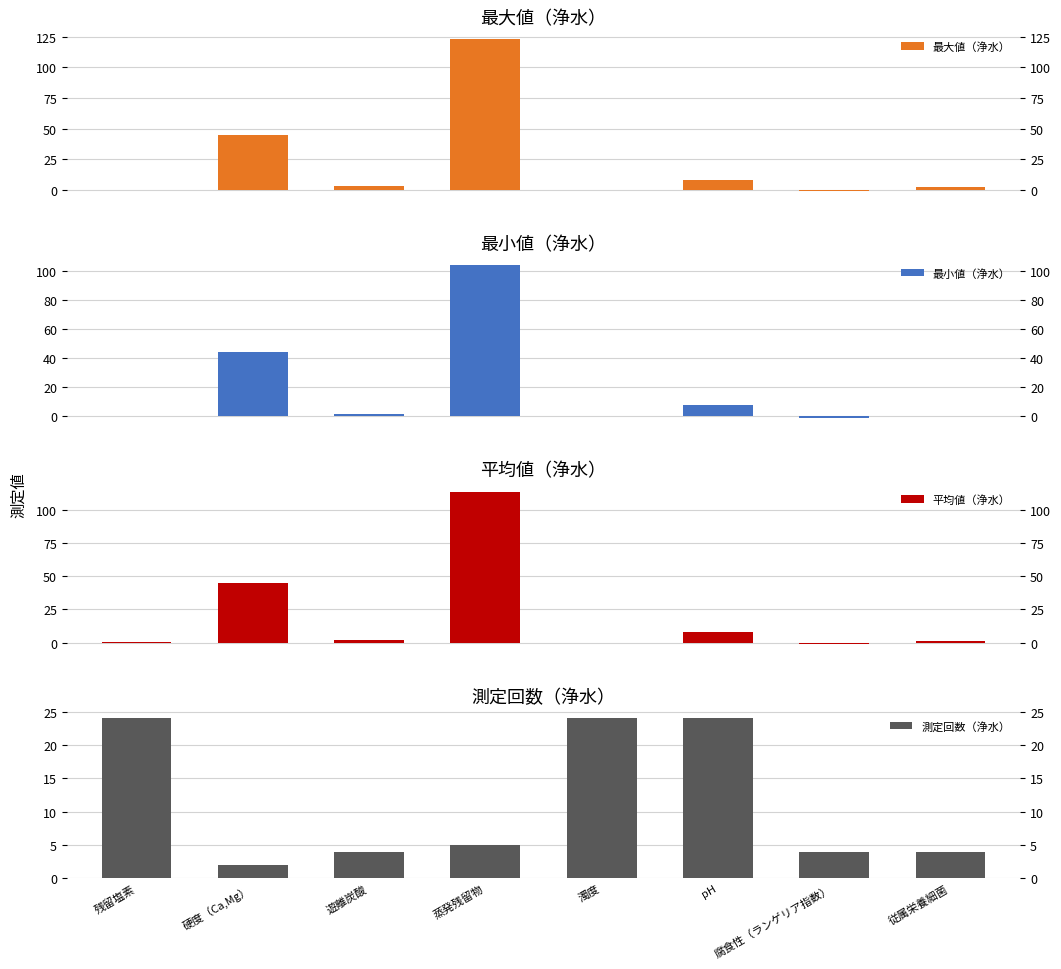

How many values in the 平均値（浄水） series exceed 2?

4